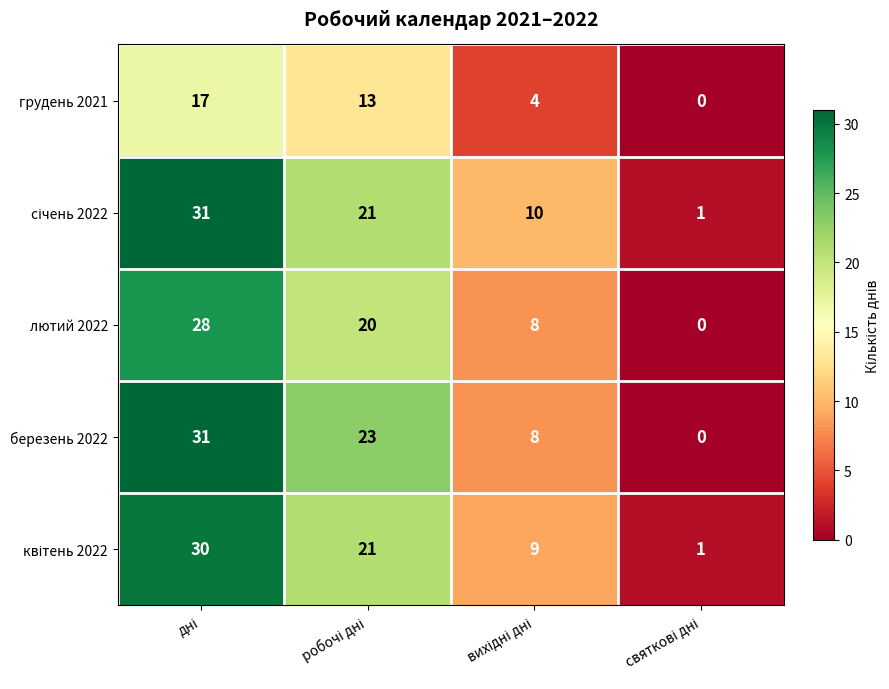

What is the greatest value displayed?

31